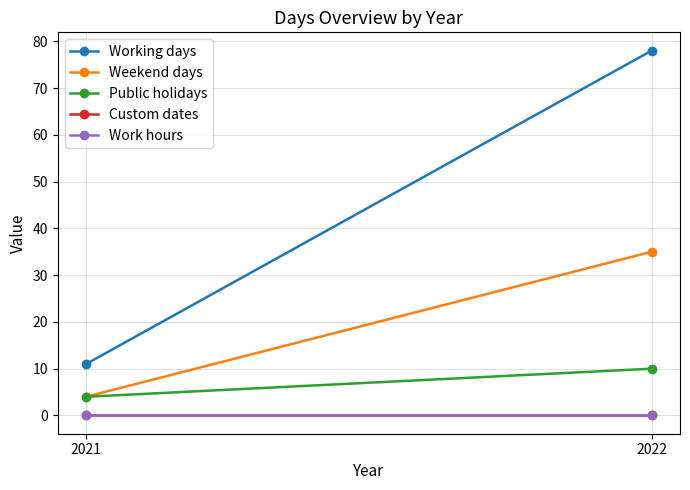

What is the spread (max minus min) of values at 2022?

78